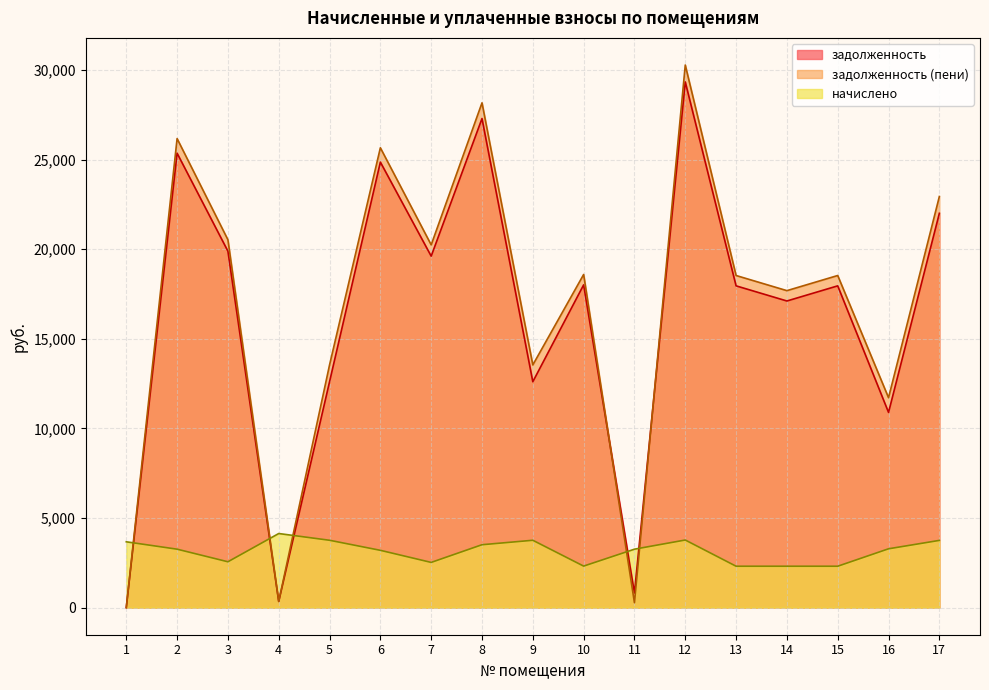

The value of задолженность at 13 is 17959.6. True or false?

True